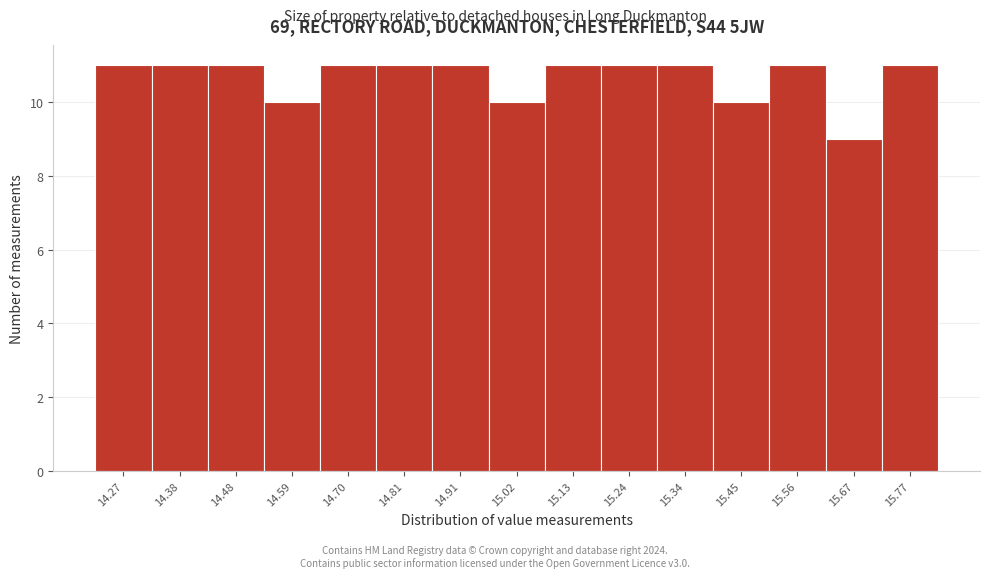

Reading left to right, extract all data points from this chart.

11	11	11	10	11	11	11	10	11	11	11	10	11	9	11